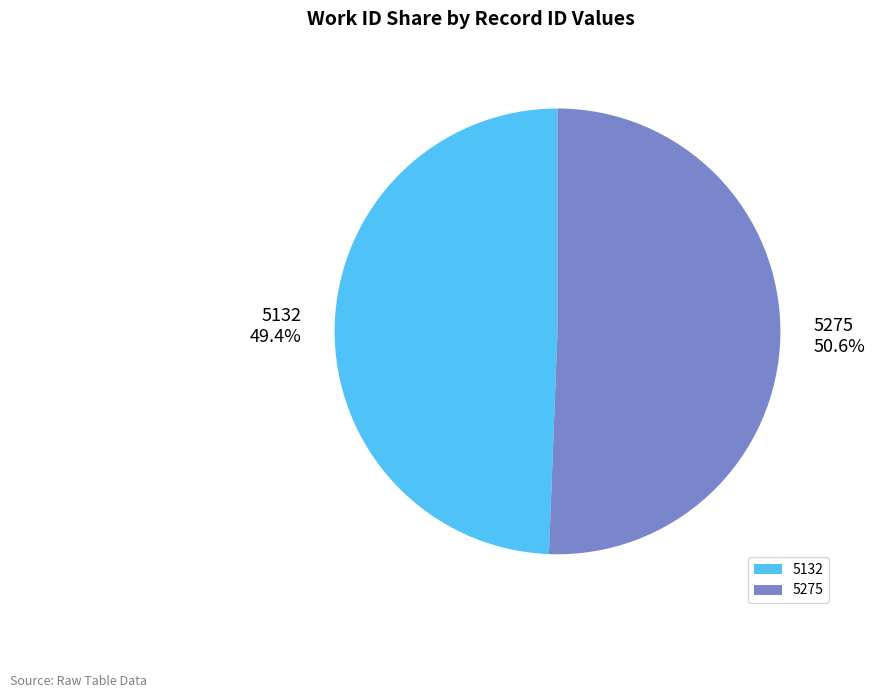

Combined, do 5132 and 5275 account for over 50%?

Yes